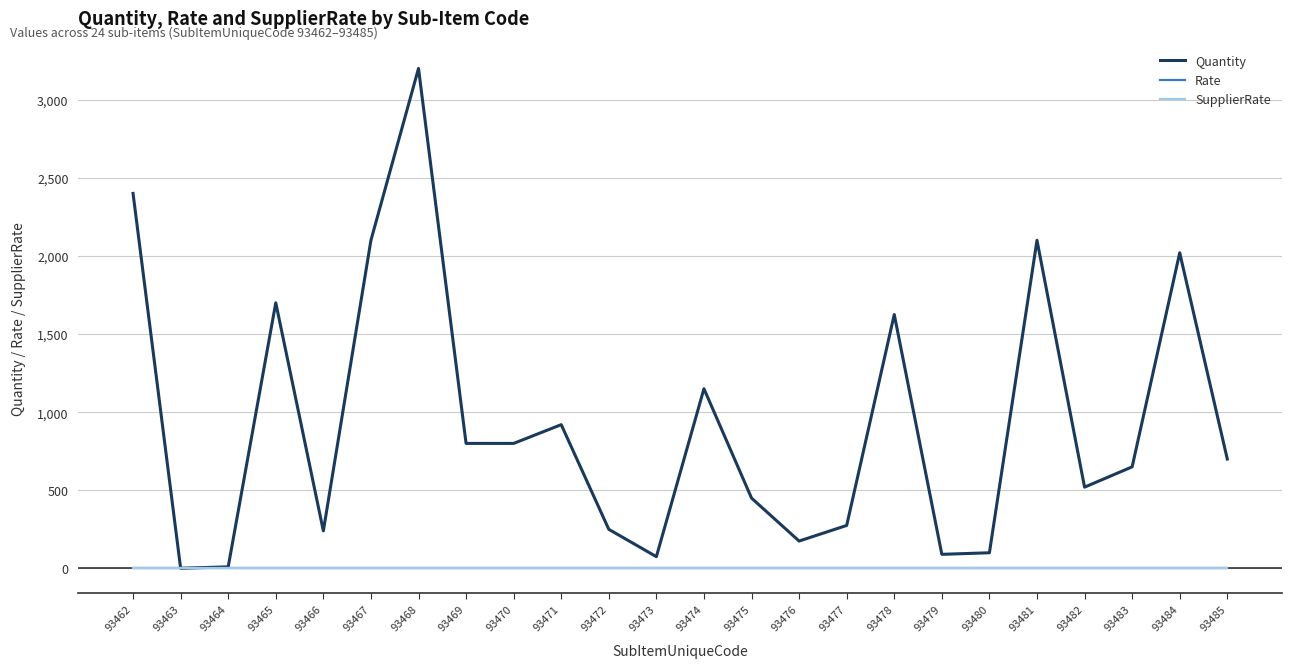

What is the average value of the Quantity series?

931